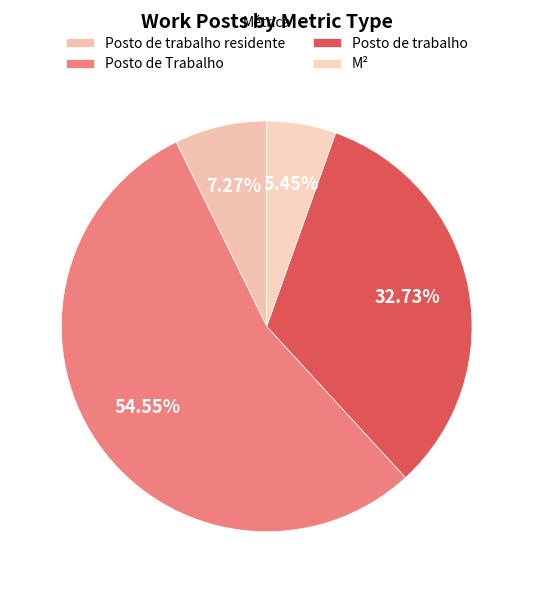

To the nearest percent, what is the combined percentage of Posto de trabalho residente and M²?

13%